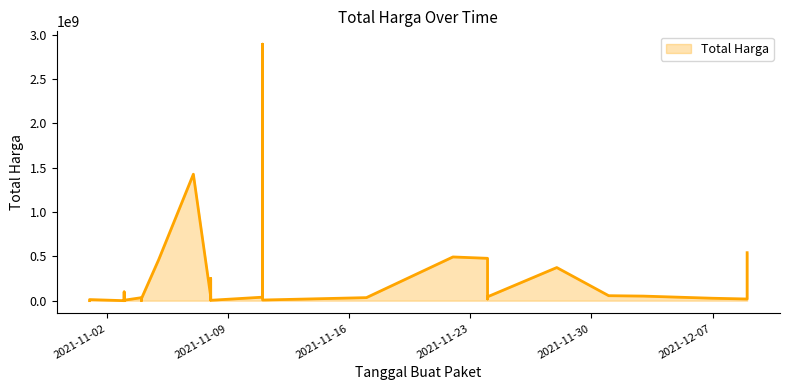

What is the difference between the maximum and minimum values?

2892044000